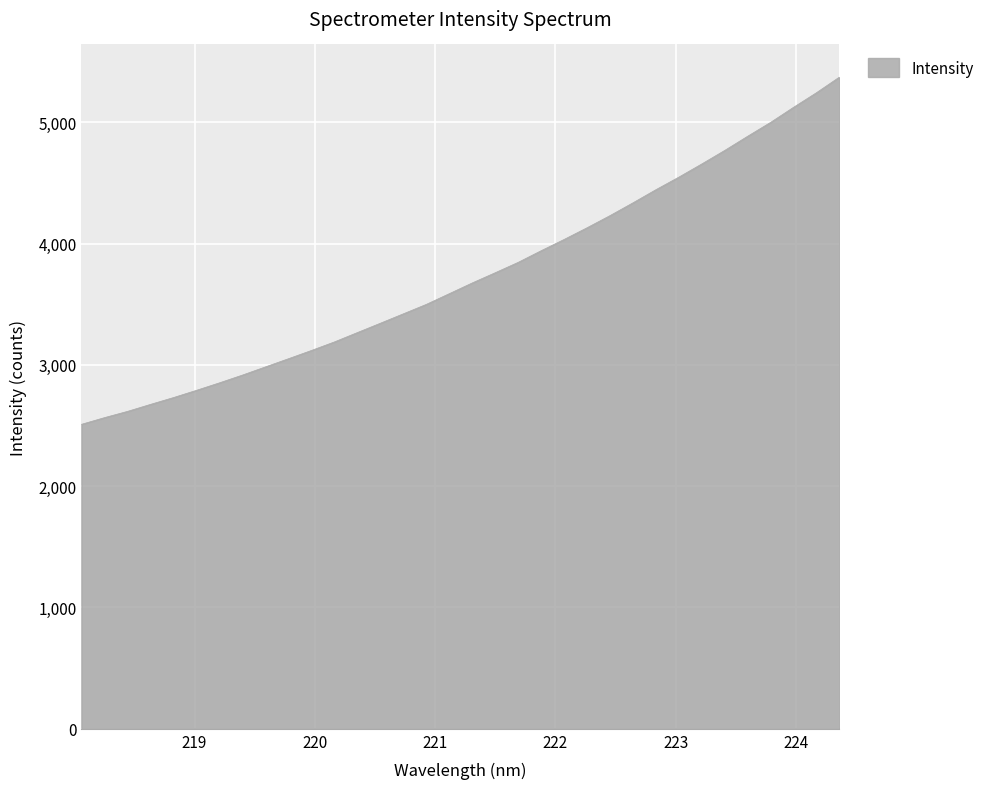

What is the greatest value displayed?

5372.7